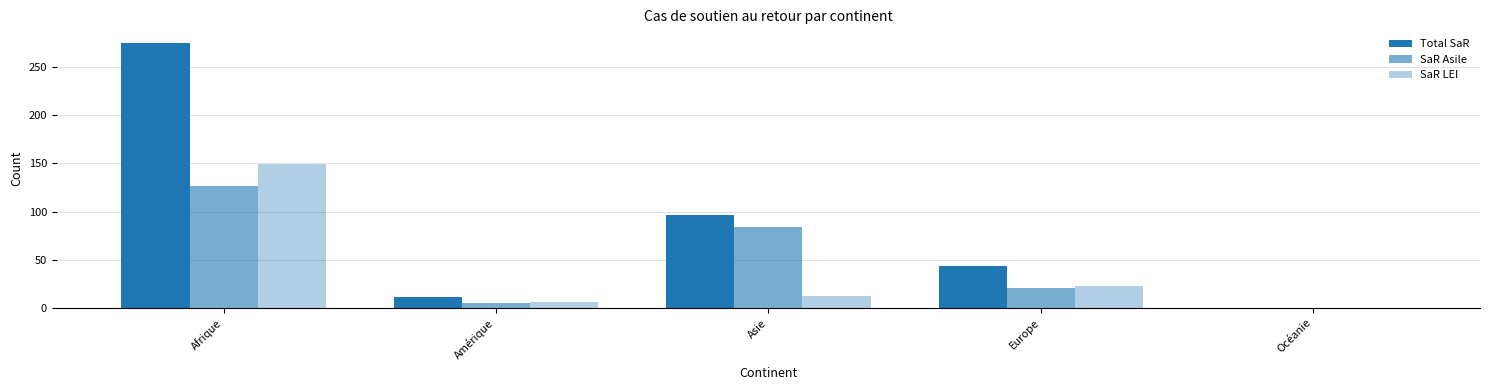

Which series changed the most between Amérique and Océanie?

Total SaR